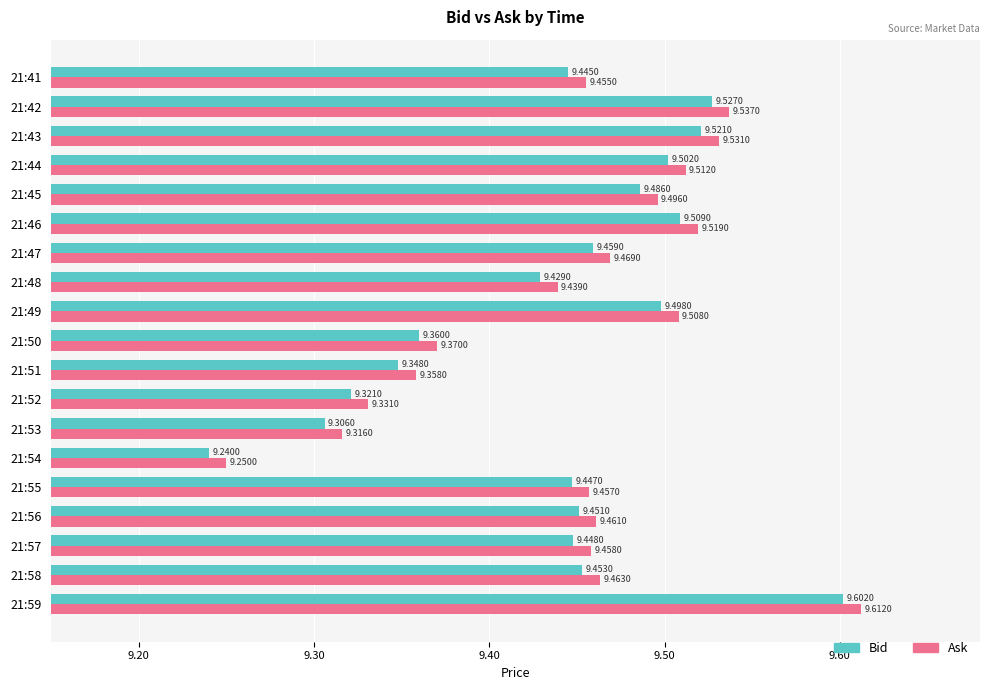

At which category is the sum across all series the highest?

21:59